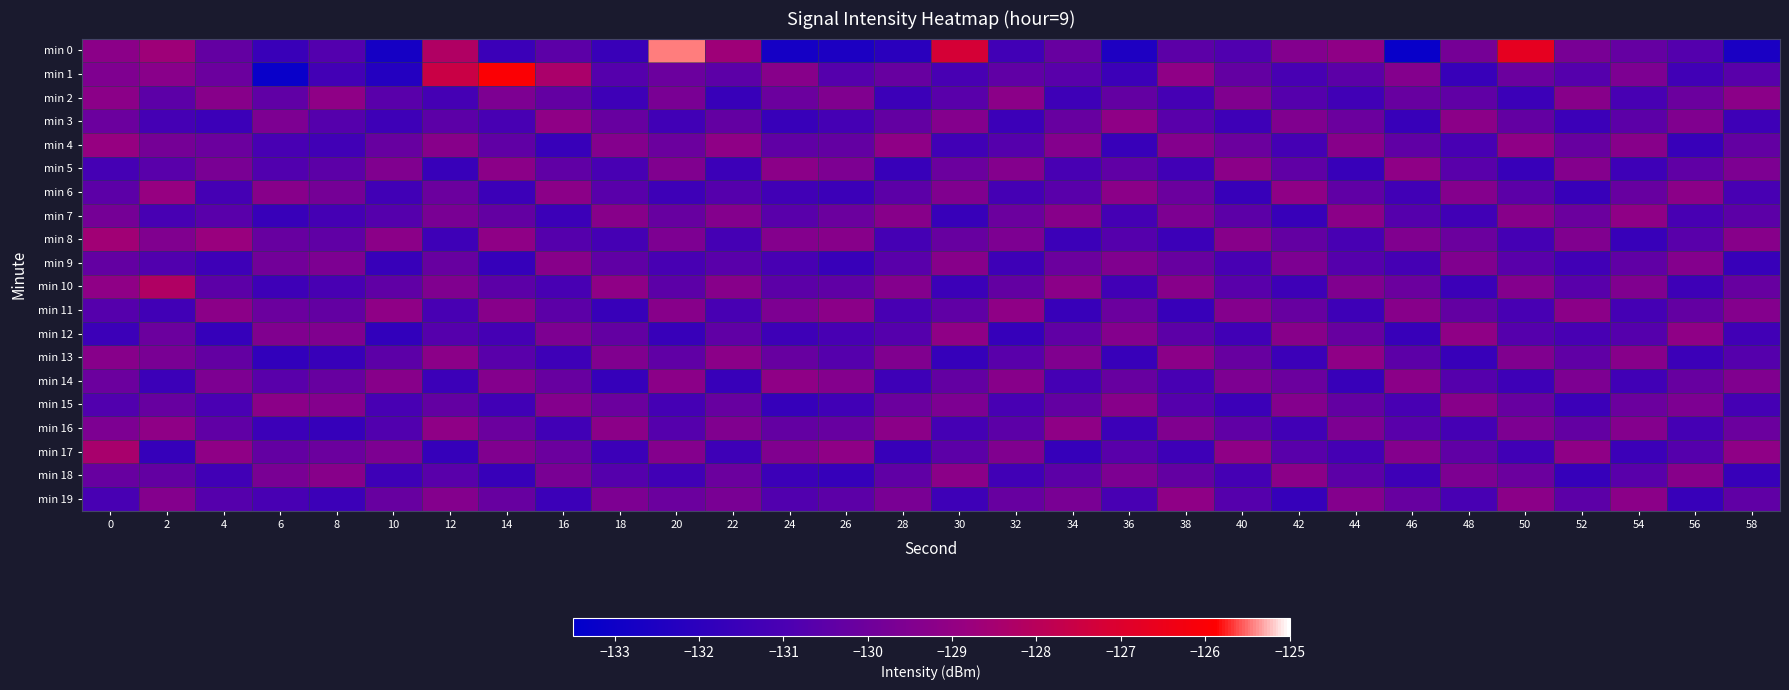

Count the number of categories in the chart.

30